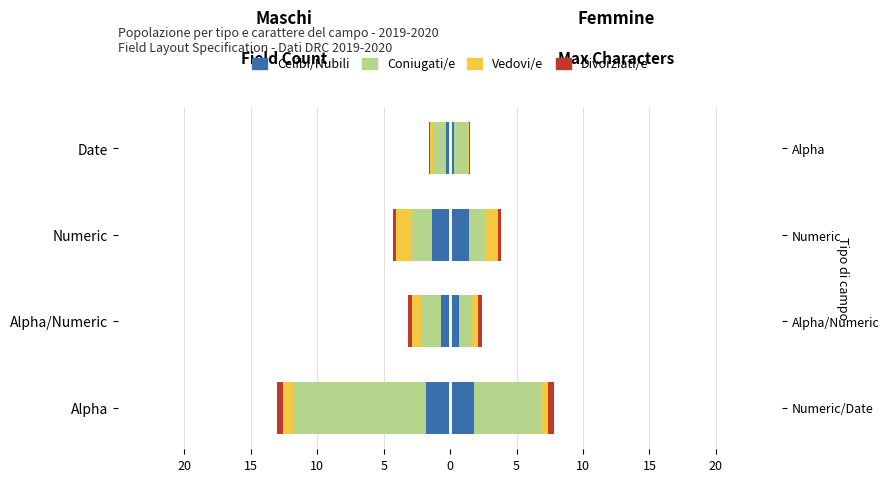

What is the value of the Divorziati/e bar at the 4th from the left?

-0.1